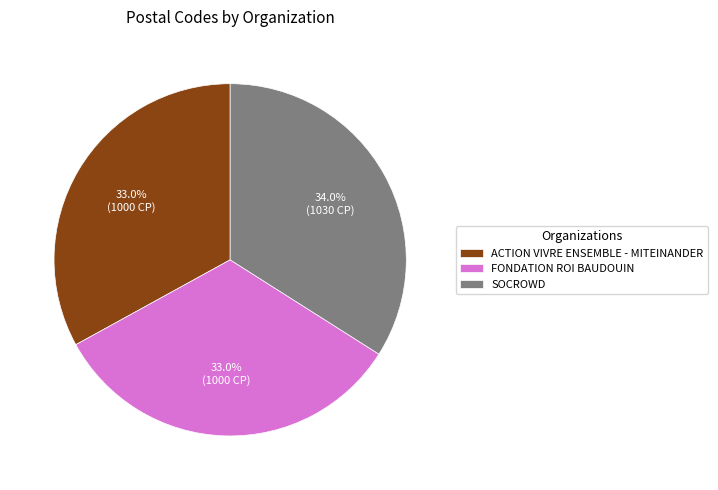

True or false: ACTION VIVRE ENSEMBLE - MITEINANDER accounts for 45% of the total.

False